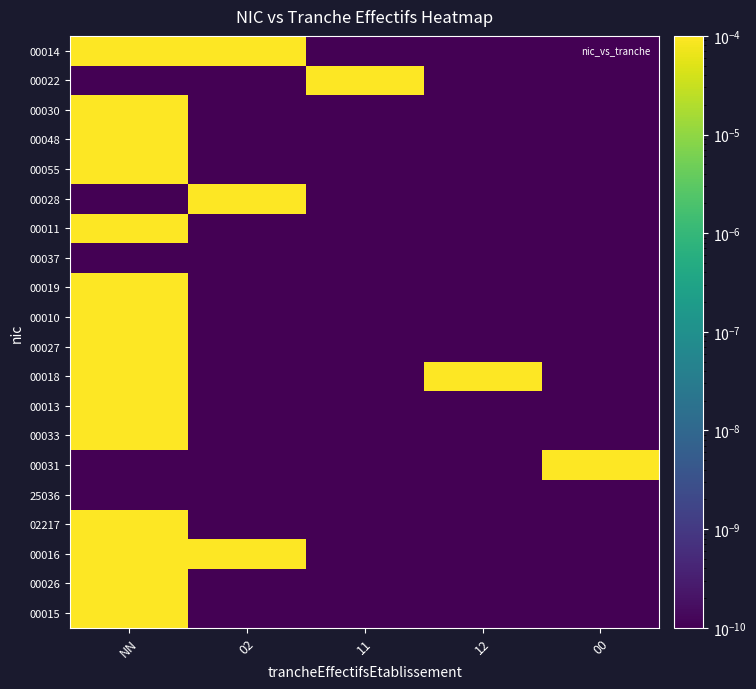

How many data points does each series have?

5